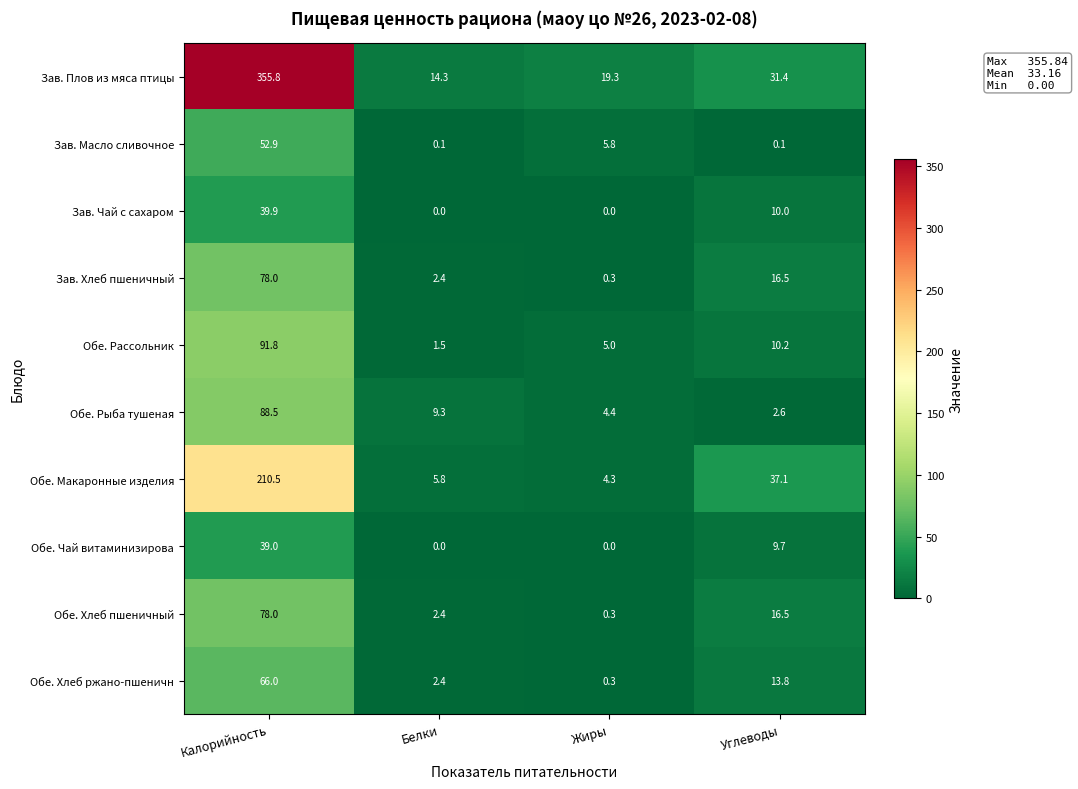

Which category has the highest value in the Обе. Рассольник series?

Калорийность